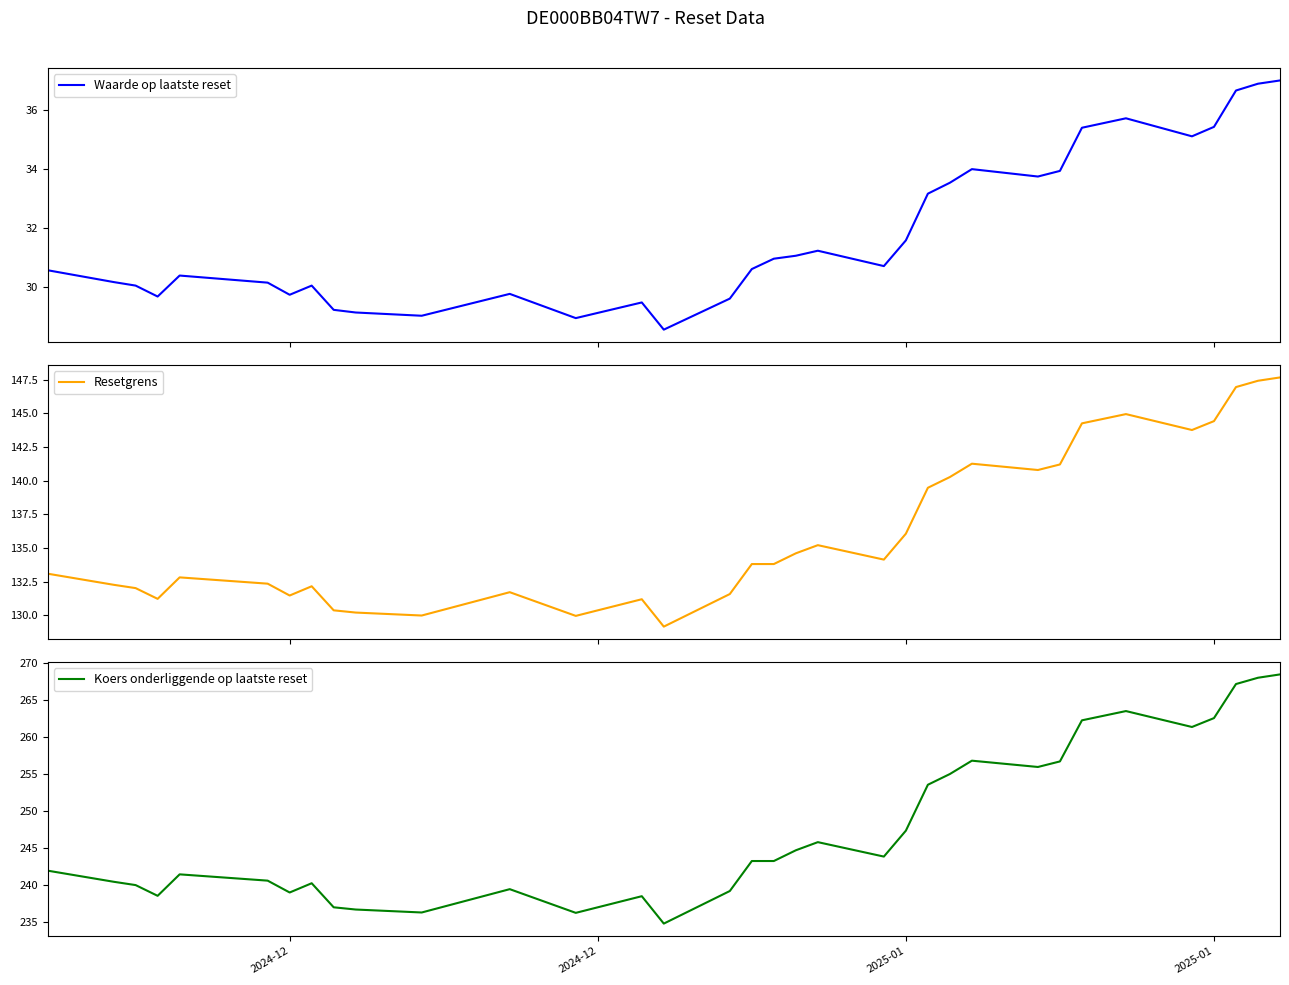

What is the minimum value for Waarde op laatste reset?

28.6